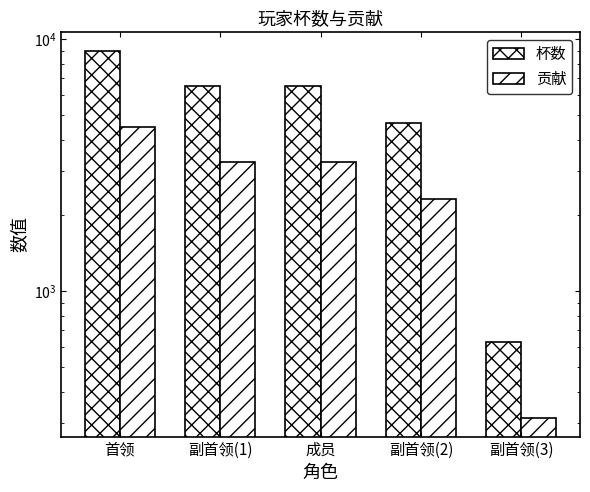

What is the average value of the 贡献 series?

2729